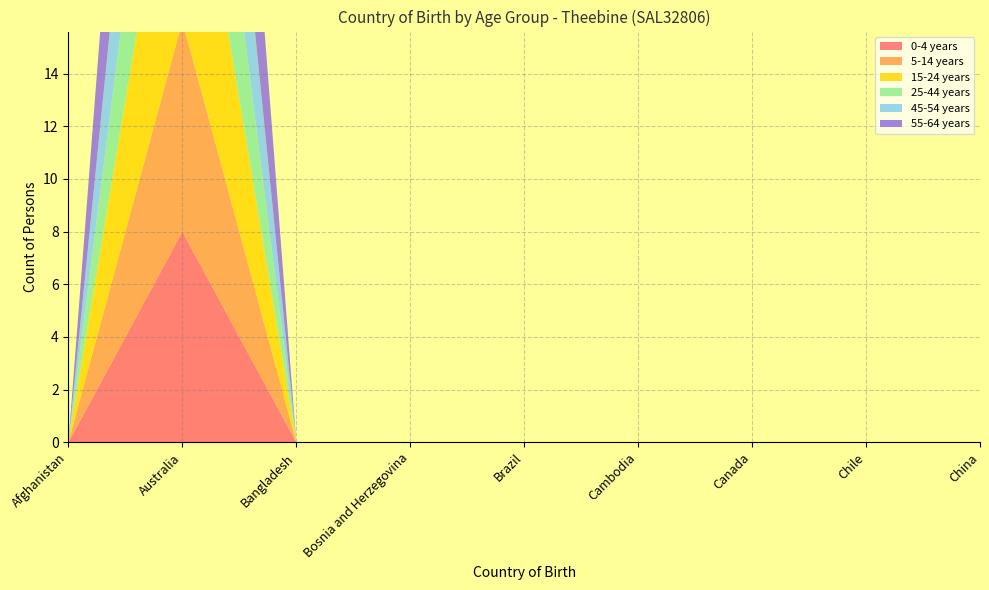

Reading right to left, extract all data points from this chart.

0-4 years: China=0	Chile=0	Canada=0	Cambodia=0	Brazil=0	Bosnia and Herzegovina=0	Bangladesh=0	Australia=8	Afghanistan=0
5-14 years: China=0	Chile=0	Canada=0	Cambodia=0	Brazil=0	Bosnia and Herzegovina=0	Bangladesh=0	Australia=8	Afghanistan=0
15-24 years: China=0	Chile=0	Canada=0	Cambodia=0	Brazil=0	Bosnia and Herzegovina=0	Bangladesh=0	Australia=10	Afghanistan=0
25-44 years: China=0	Chile=0	Canada=0	Cambodia=0	Brazil=0	Bosnia and Herzegovina=0	Bangladesh=0	Australia=8	Afghanistan=0
45-54 years: China=0	Chile=0	Canada=0	Cambodia=0	Brazil=0	Bosnia and Herzegovina=0	Bangladesh=0	Australia=9	Afghanistan=0
55-64 years: China=0	Chile=0	Canada=0	Cambodia=0	Brazil=0	Bosnia and Herzegovina=0	Bangladesh=0	Australia=13	Afghanistan=0